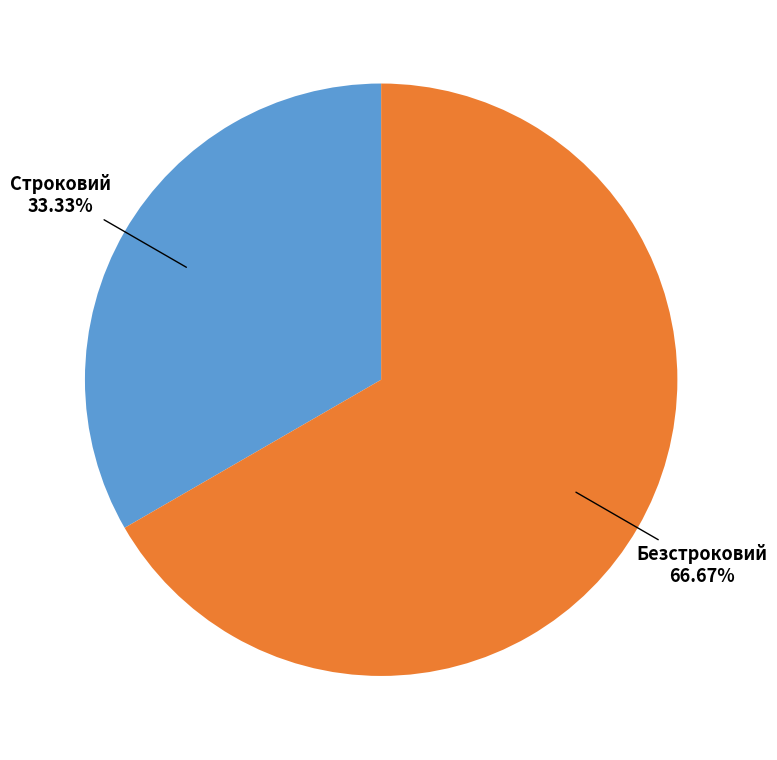

Count the number of slices in the pie.

2